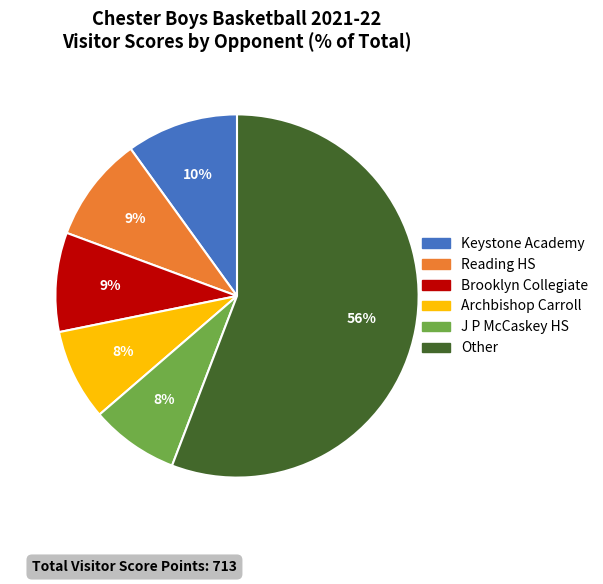

Does any single category account for the majority?

Yes